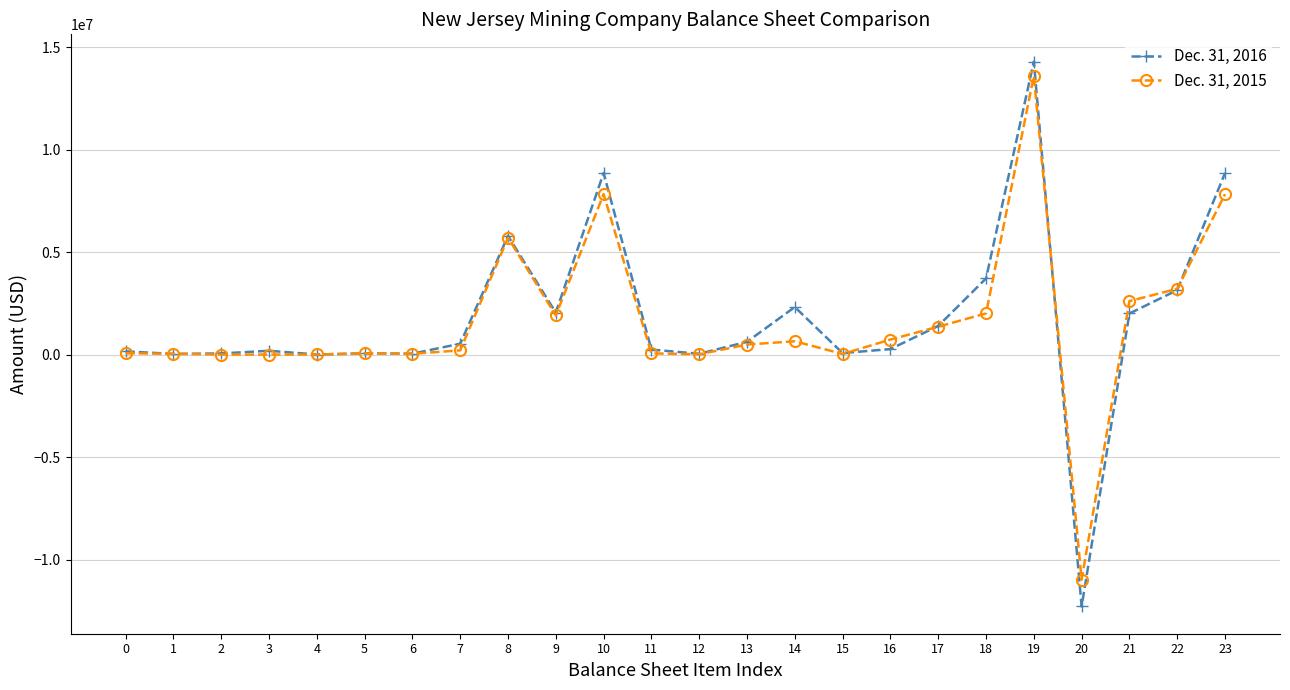

Rank the series by their average value, from lowest to highest.

Dec. 31, 2015, Dec. 31, 2016